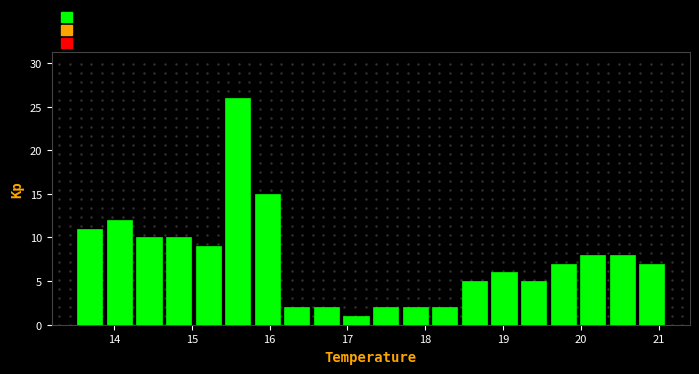

Around what value on the x-axis is the tallest bar? Give the approximate position of its centre, as read against the axis.

15.6